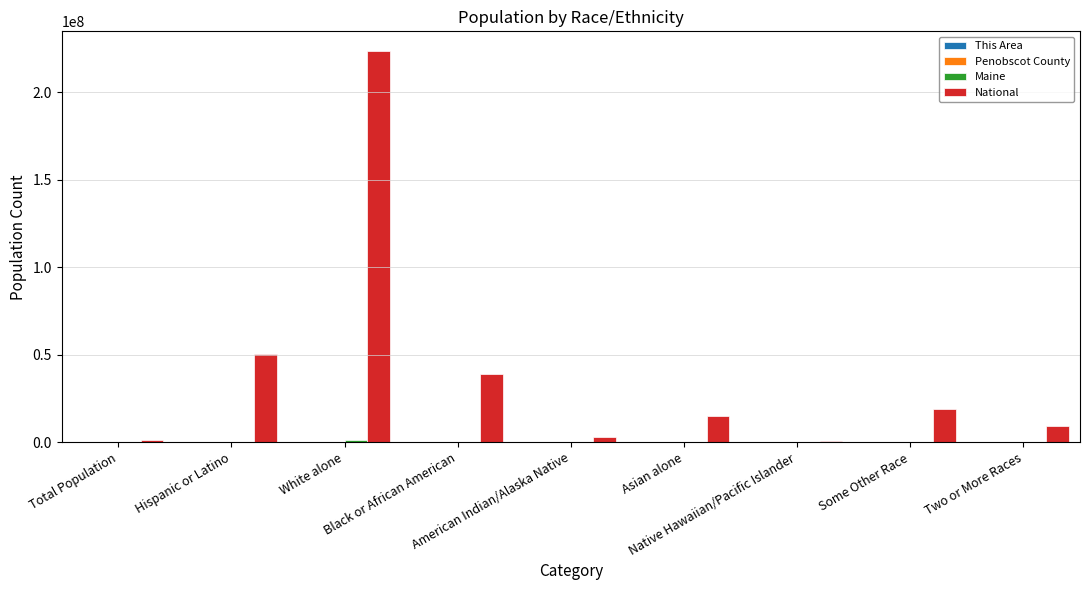

Are the bars grouped side by side (vs. stacked)?

Yes